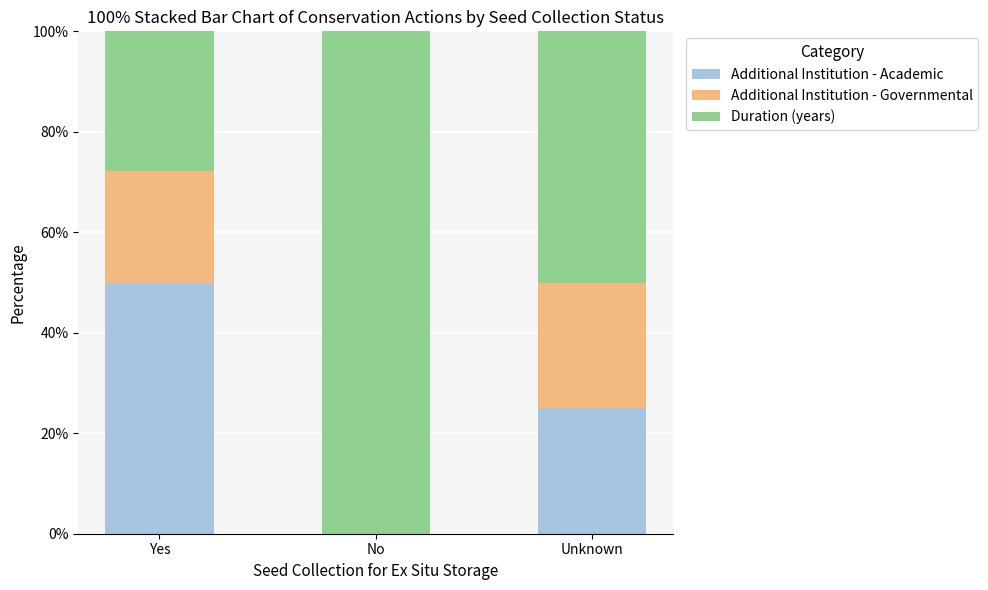

What is the total value across all series at No?

100.0